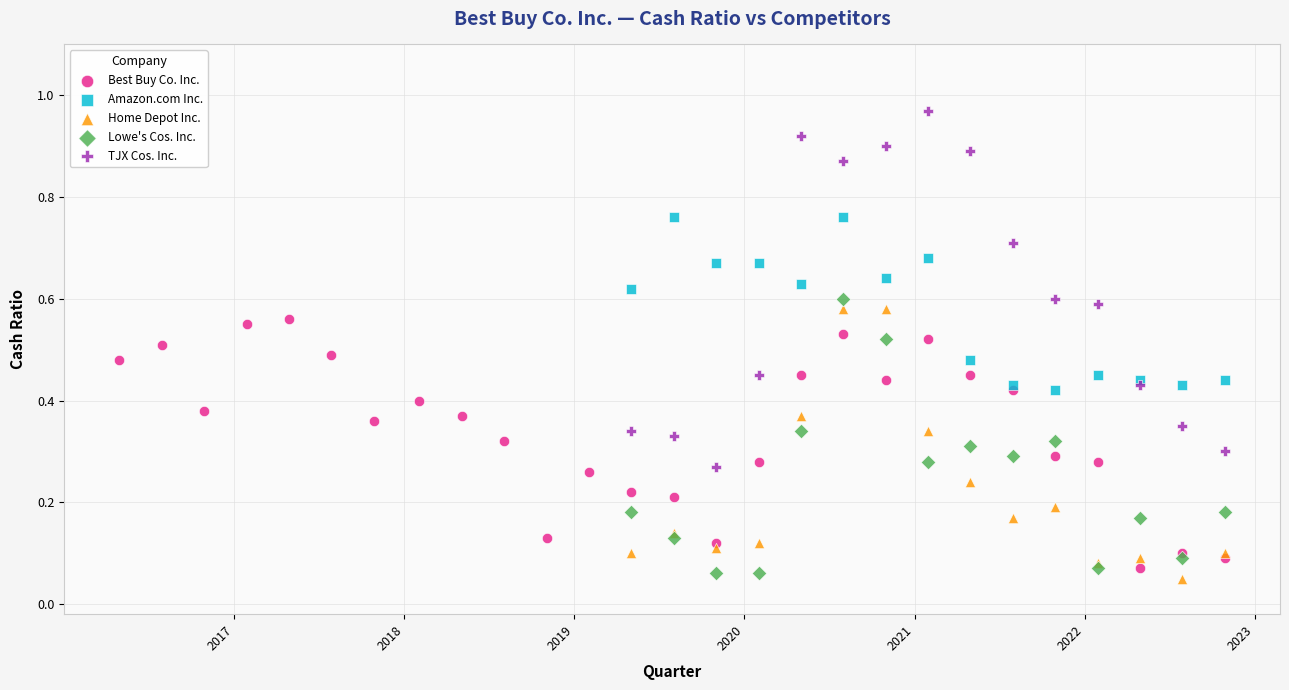

Which series has the largest Y range (max minus min)?

TJX Cos. Inc.